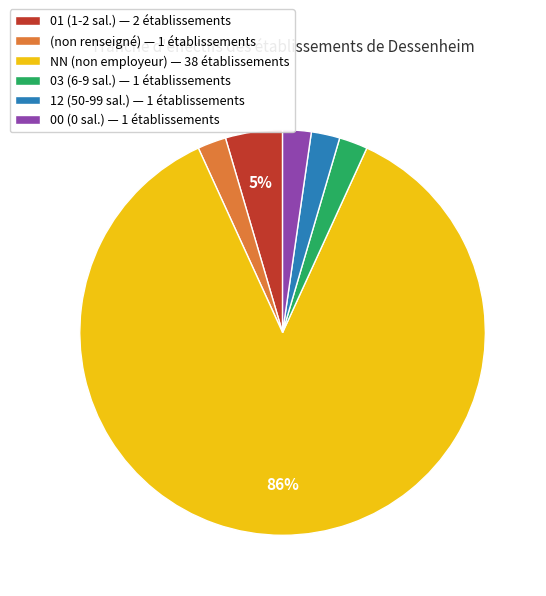

Approximately how many times larger is the value at 12 (50-99 sal.) — 1 établissements compared to 03 (6-9 sal.) — 1 établissements?

1.0